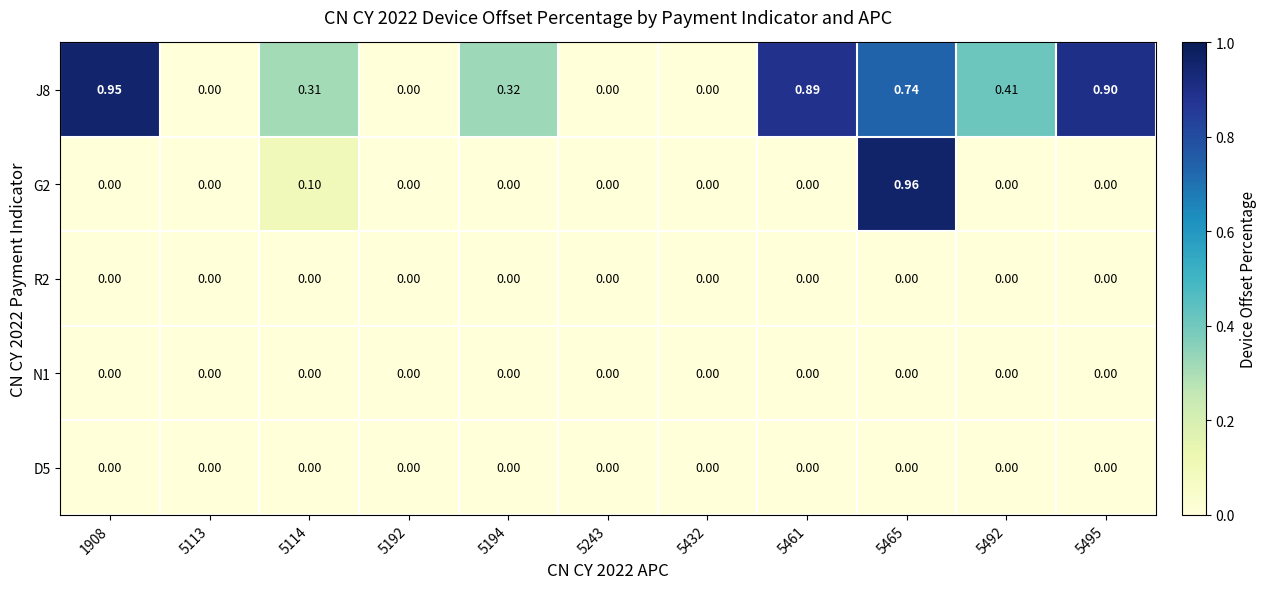

How many values in J8 are above zero?

7